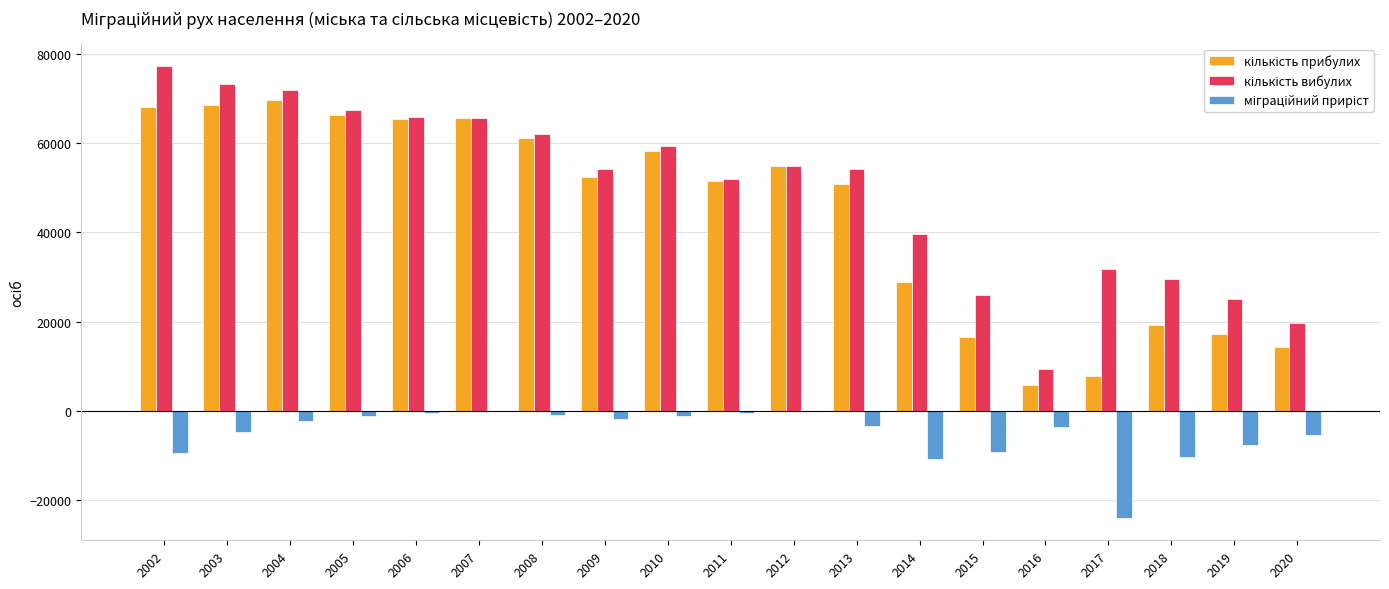

What is the greatest value displayed?

77285